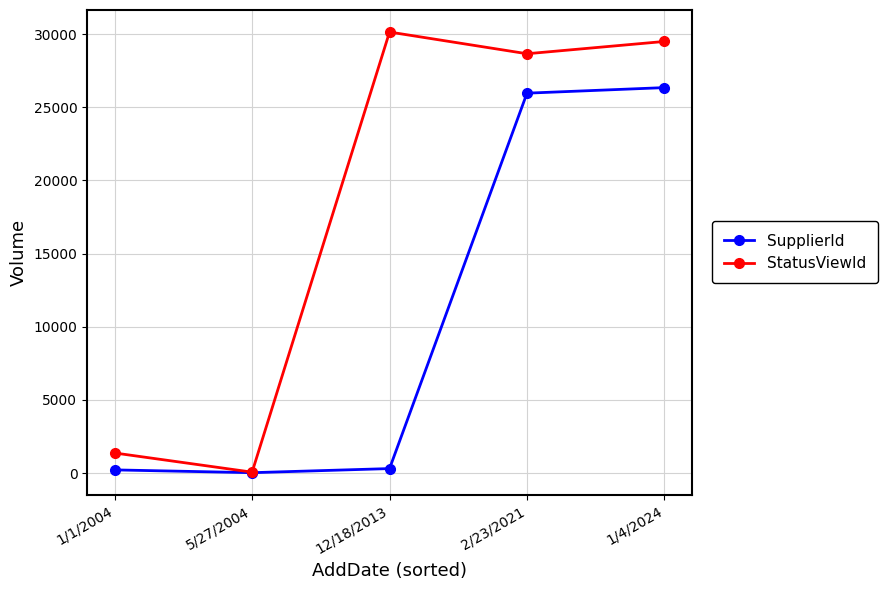

Which series changed the most between 12/18/2013 and 2/23/2021?

SupplierId